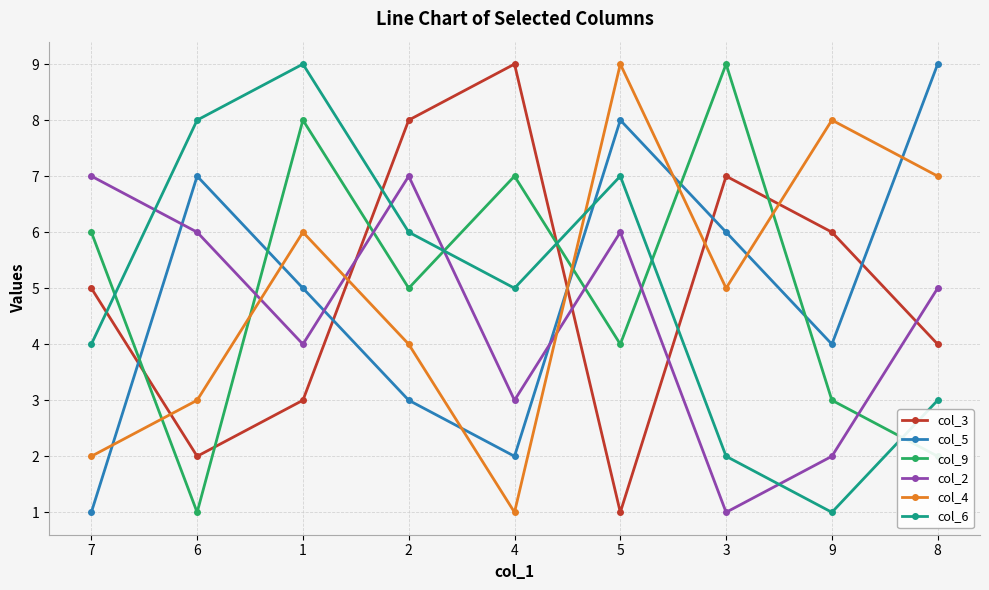

At which category does col_2 reach its first local valley?

1